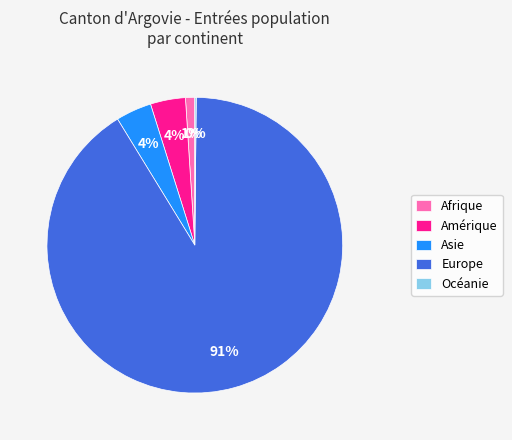

Which category accounts for the majority?

Europe